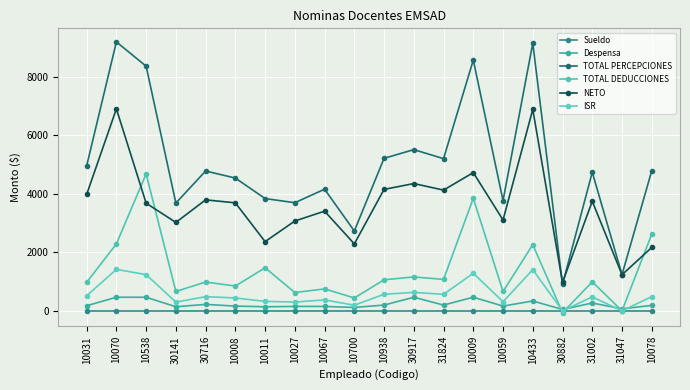

Count the number of data series in this chart.

6